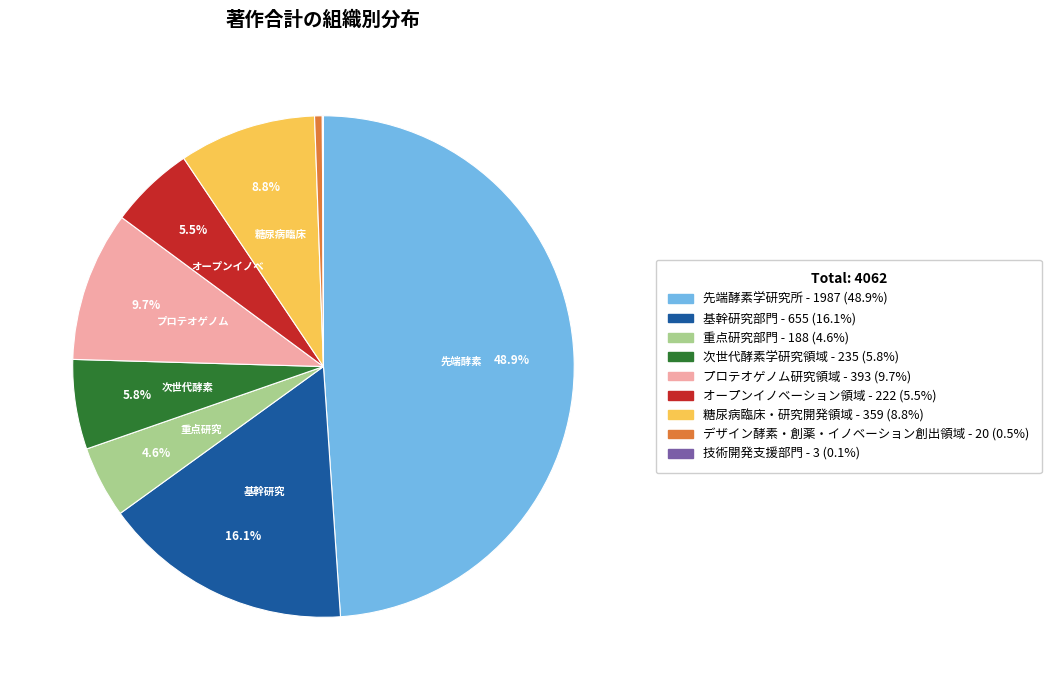

To the nearest percent, what is the average slice percentage?

11%